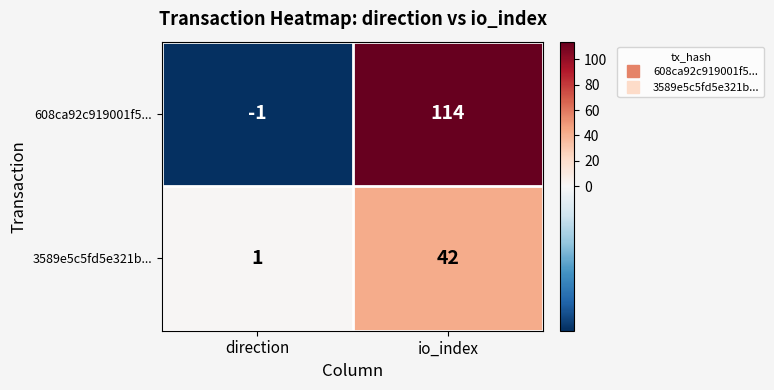

What is the maximum value shown in the chart?

114